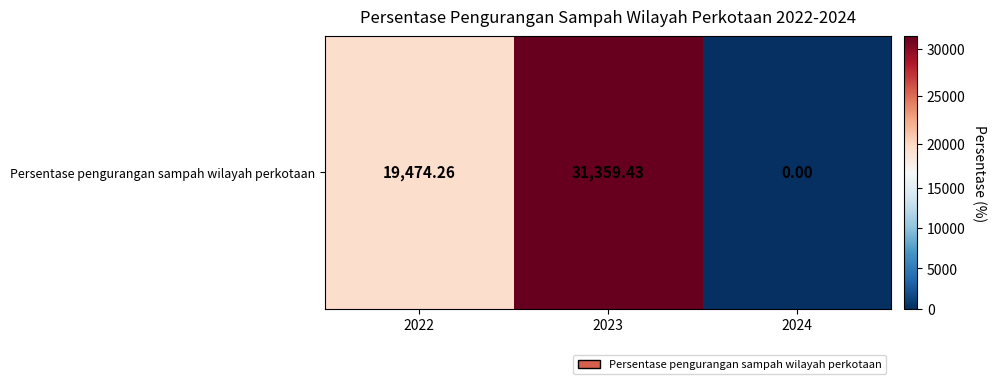

Which label corresponds to the smallest value in the chart?

2024